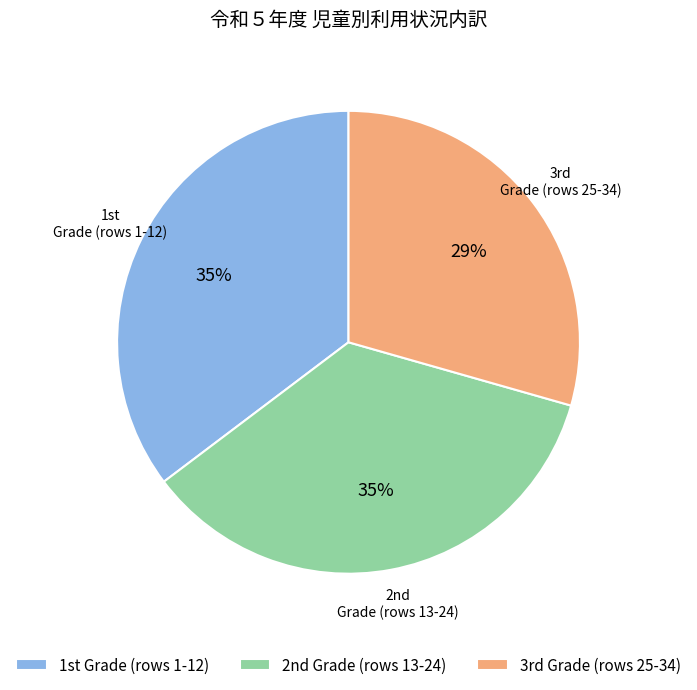

To the nearest percent, what is the difference between the largest and smallest slice percentages?

6%